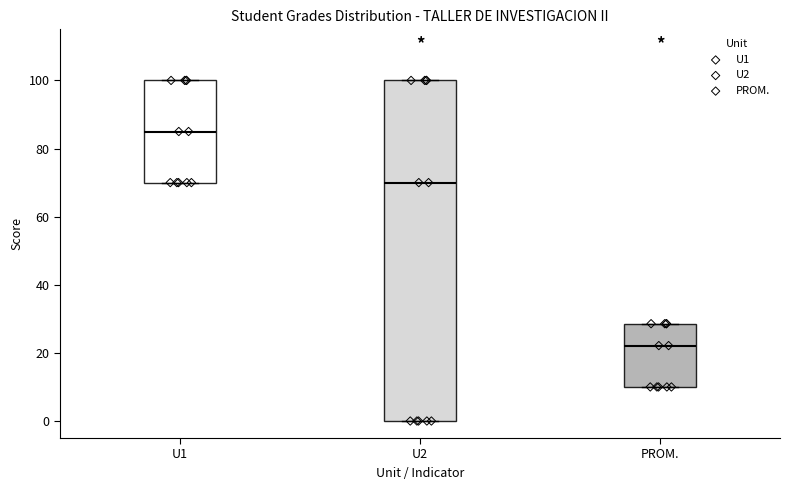

Which box has the lowest median line?

PROM.